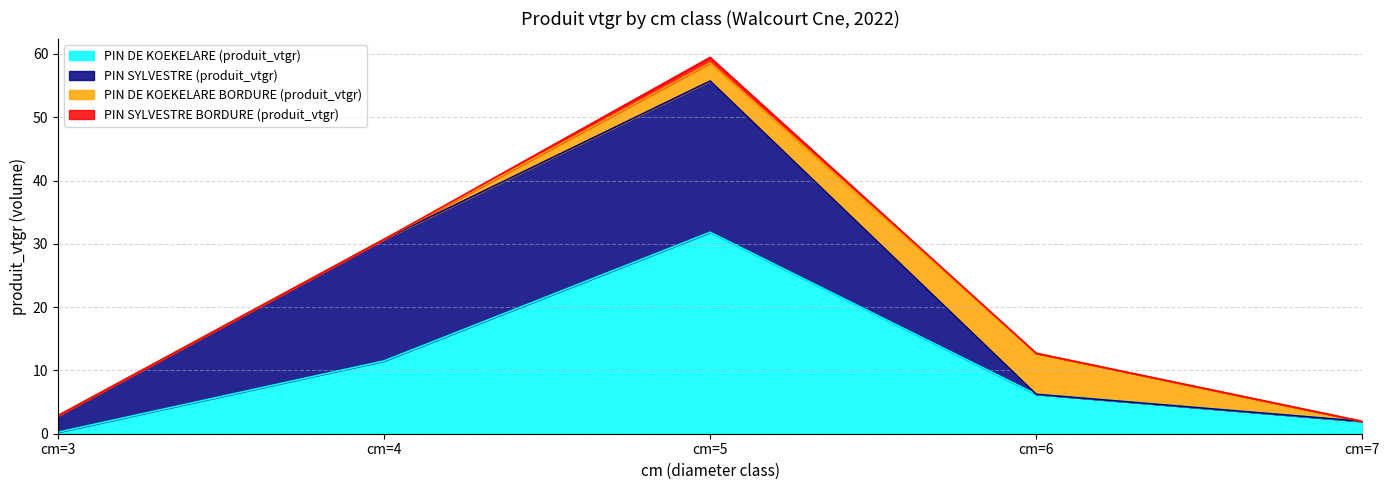

Reading left to right, transcribe all the data shown in this chart.

PIN DE KOEKELARE (produit_vtgr): 0.2	11.5	31.8	6.2	2.0
PIN SYLVESTRE (produit_vtgr): 2.6	19.2	23.9	0.0	0.0
PIN DE KOEKELARE BORDURE (produit_vtgr): 0.0	0.0	2.9	6.5	0.0
PIN SYLVESTRE BORDURE (produit_vtgr): 0.0	0.0	0.9	0.0	0.0